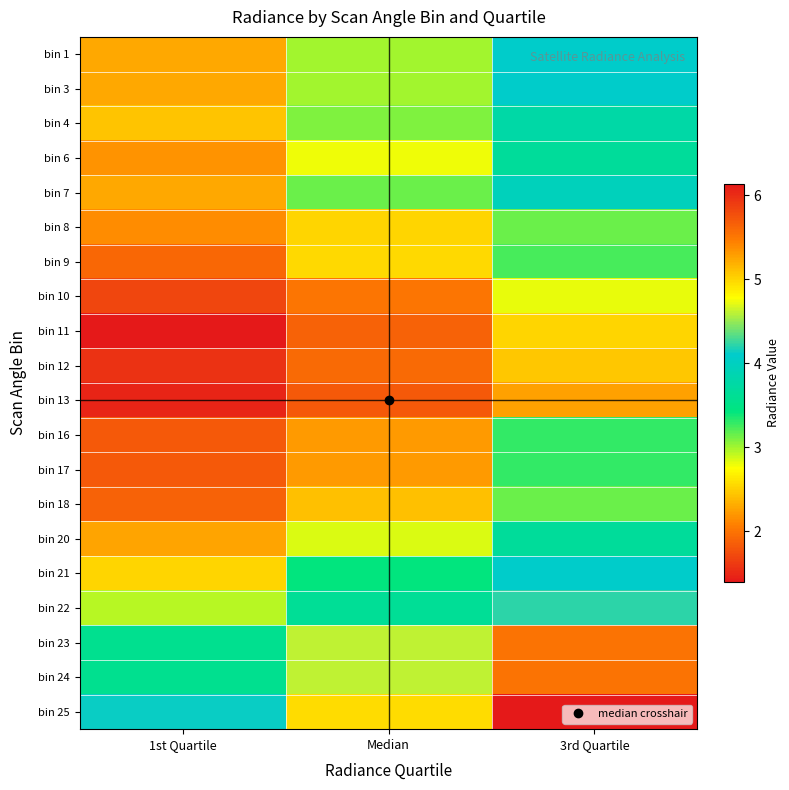

At which category is the sum across all series the highest?

3rd Quartile